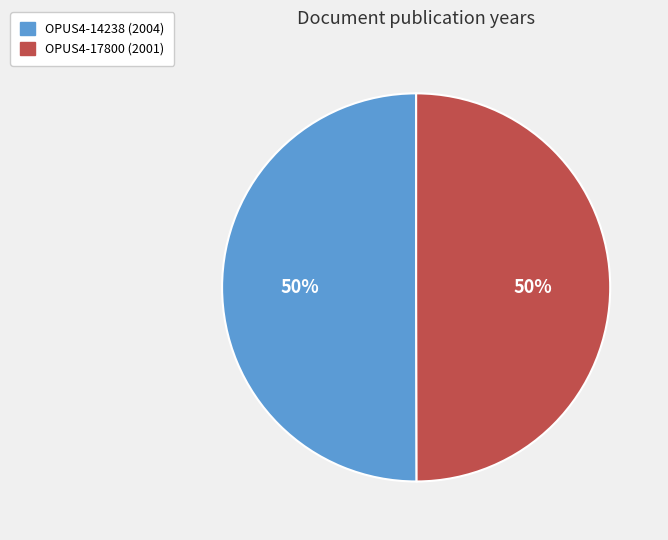

Approximately how many times larger is the value at OPUS4-14238 (2004) compared to OPUS4-17800 (2001)?

1.0